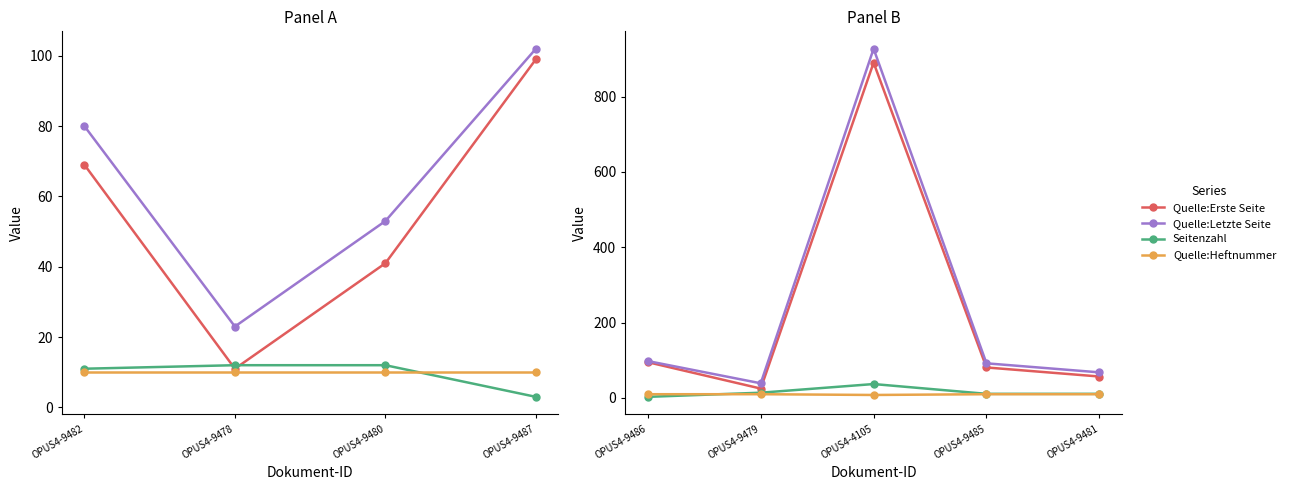

Which series has the widest spread of values?

Quelle:Letzte Seite